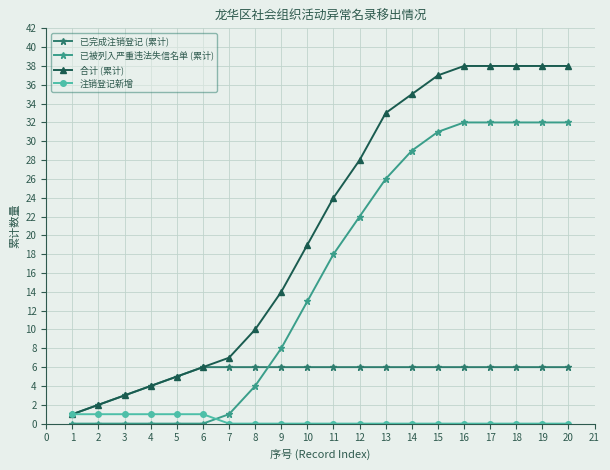

Is this an area chart (filled region under the line)?

No